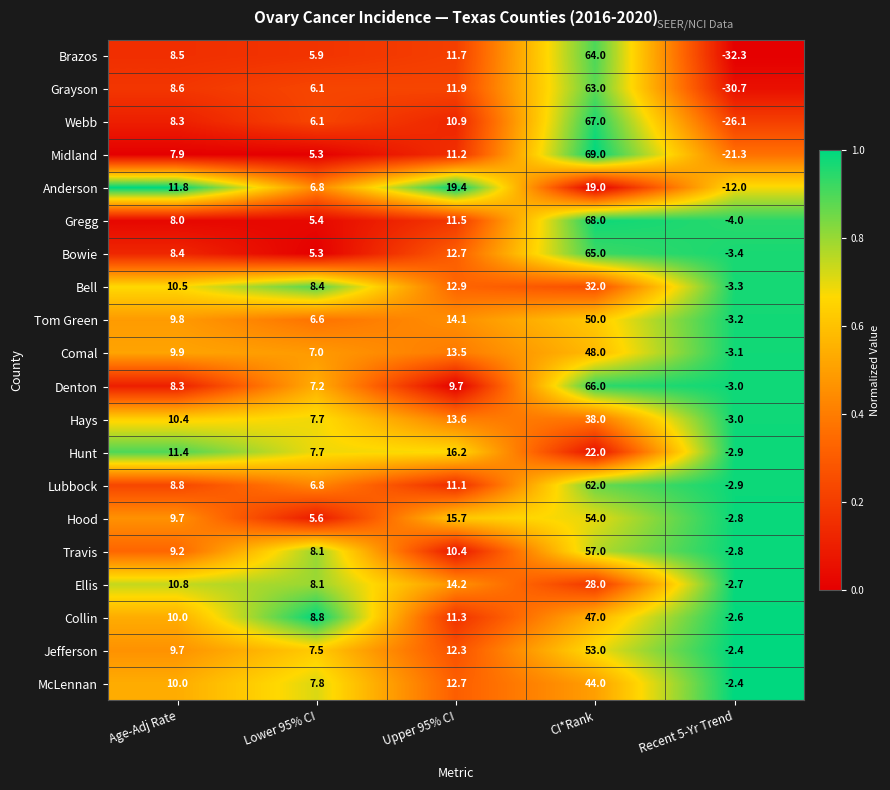

What is the greatest value displayed?

69.0